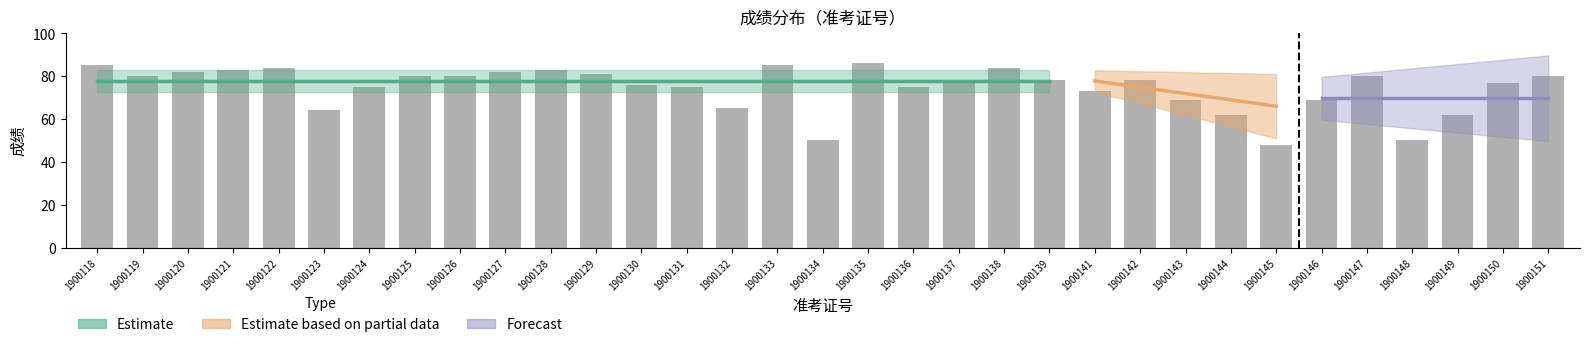

The chart shows a value of 120 at 1900138. True or false?

False